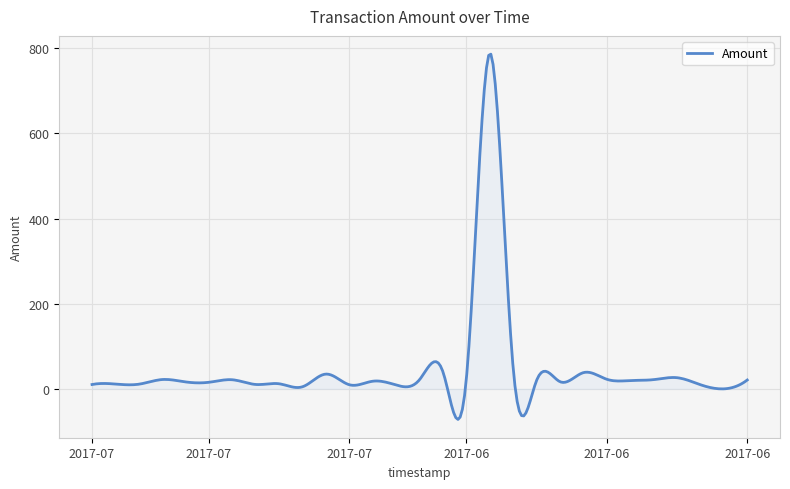

What is the difference between the maximum and minimum values?

858.1